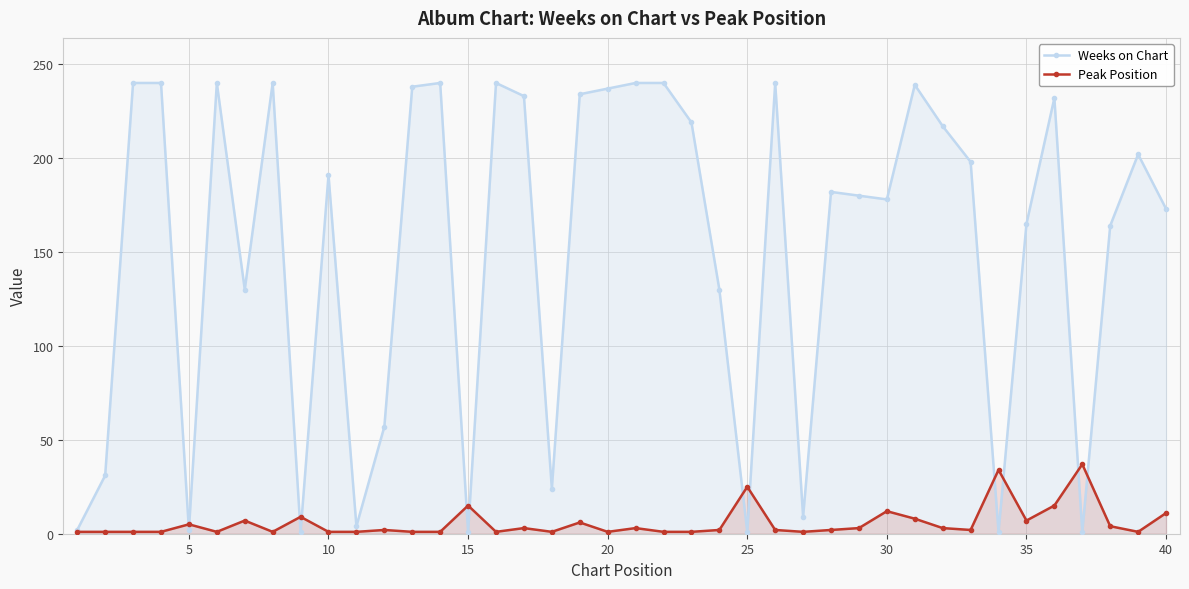

What is the highest value of the Weeks on Chart series?

240